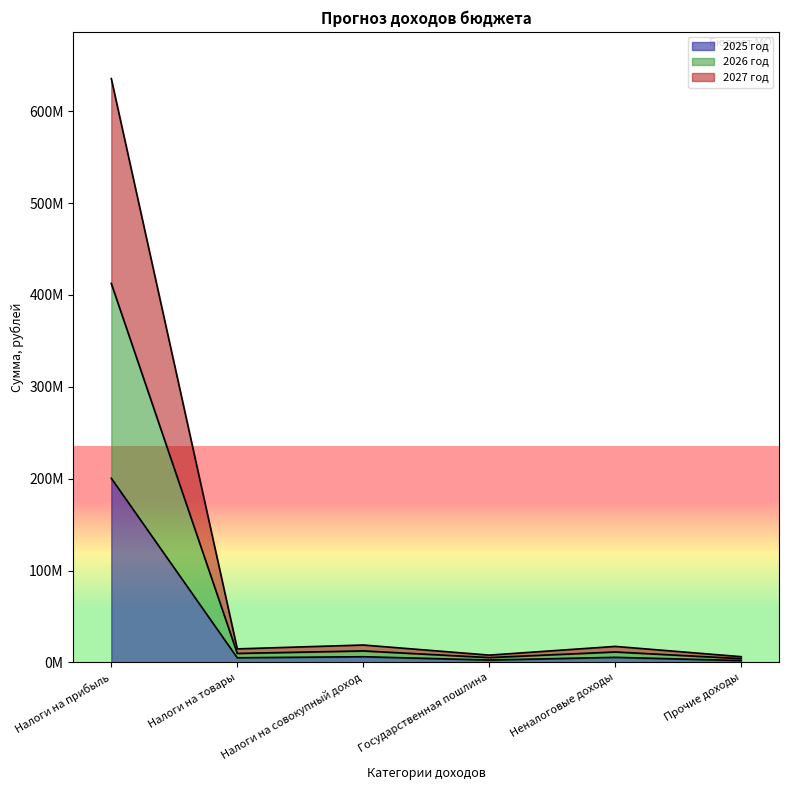

How many series are shown in this chart?

3